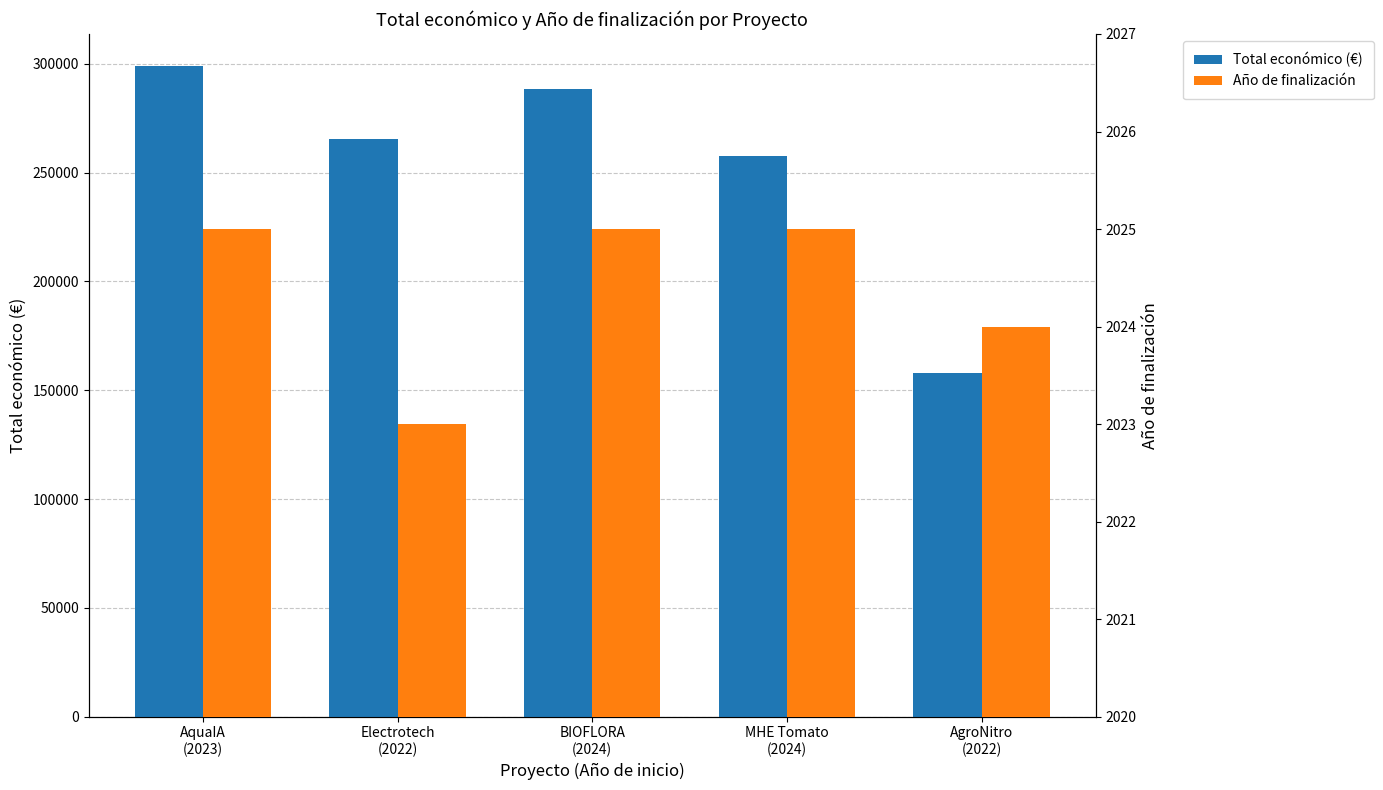

How many Año de finalización values are between 2024 and 2025?

4